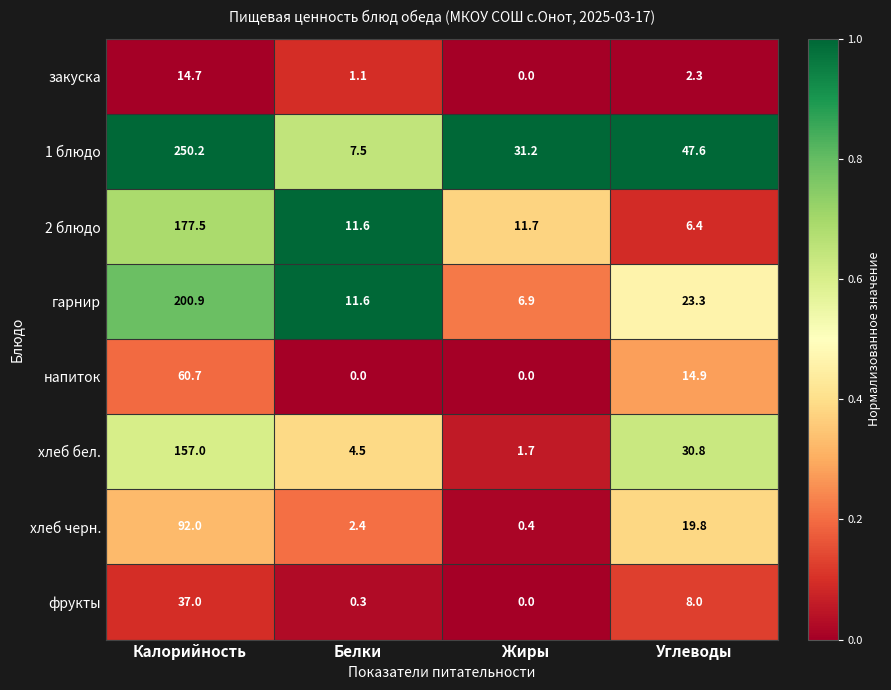

What is the maximum value for 1 блюдо?

250.2